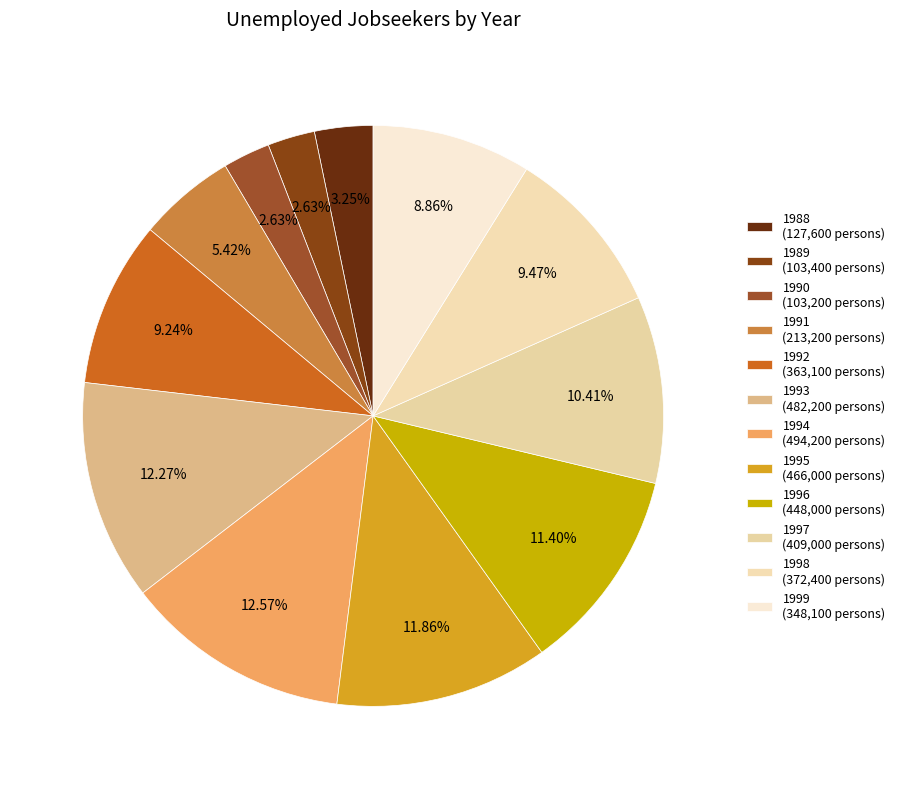

How many slices are in this pie chart?

12